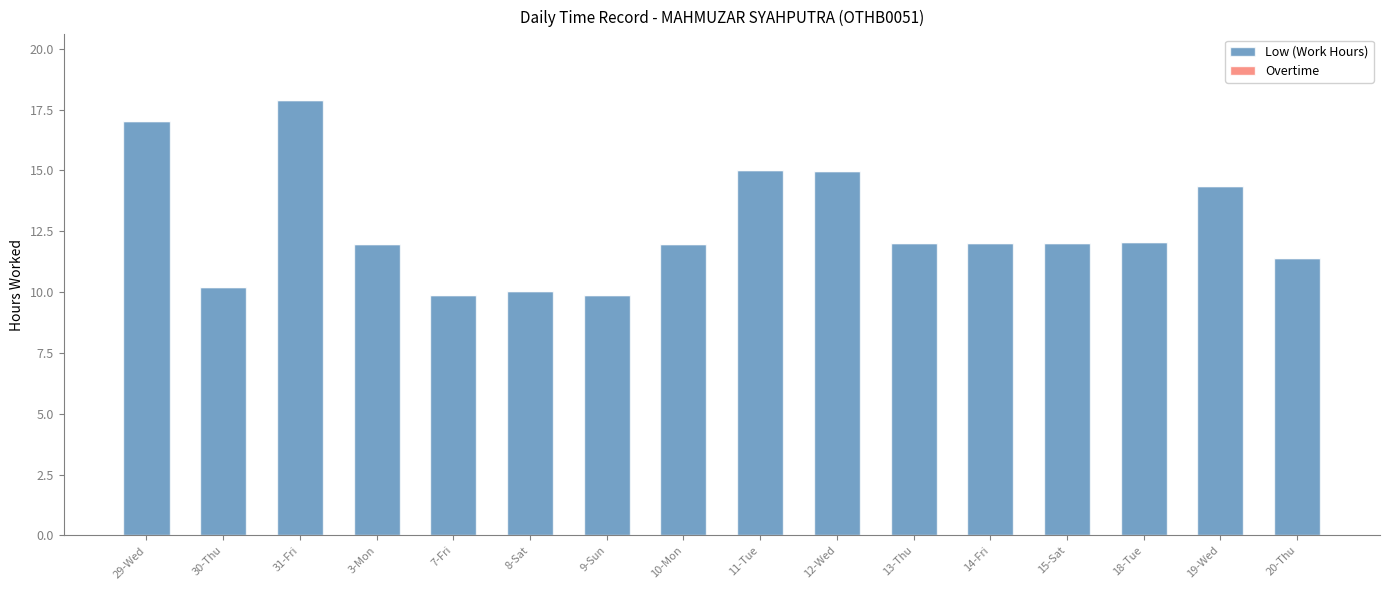

What is the average value?

12.7